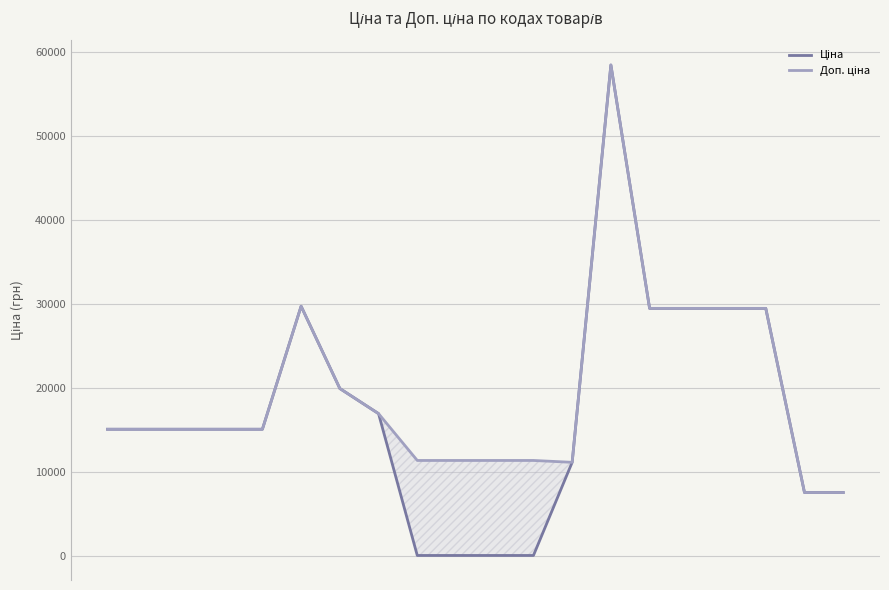

Which series has the widest spread of values?

Ціна